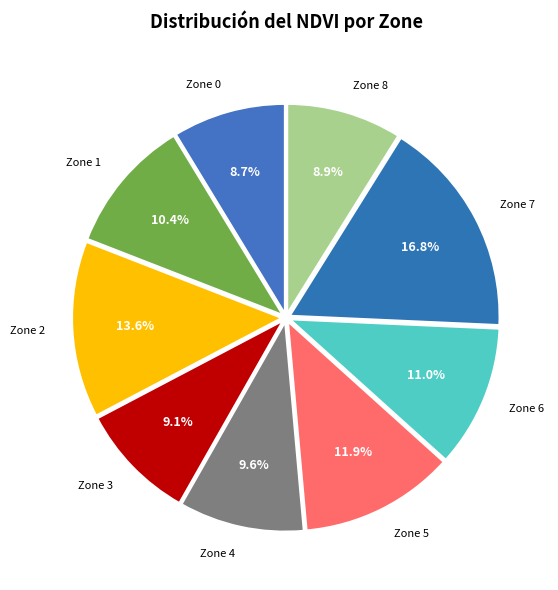

How many segments does this pie chart have?

9